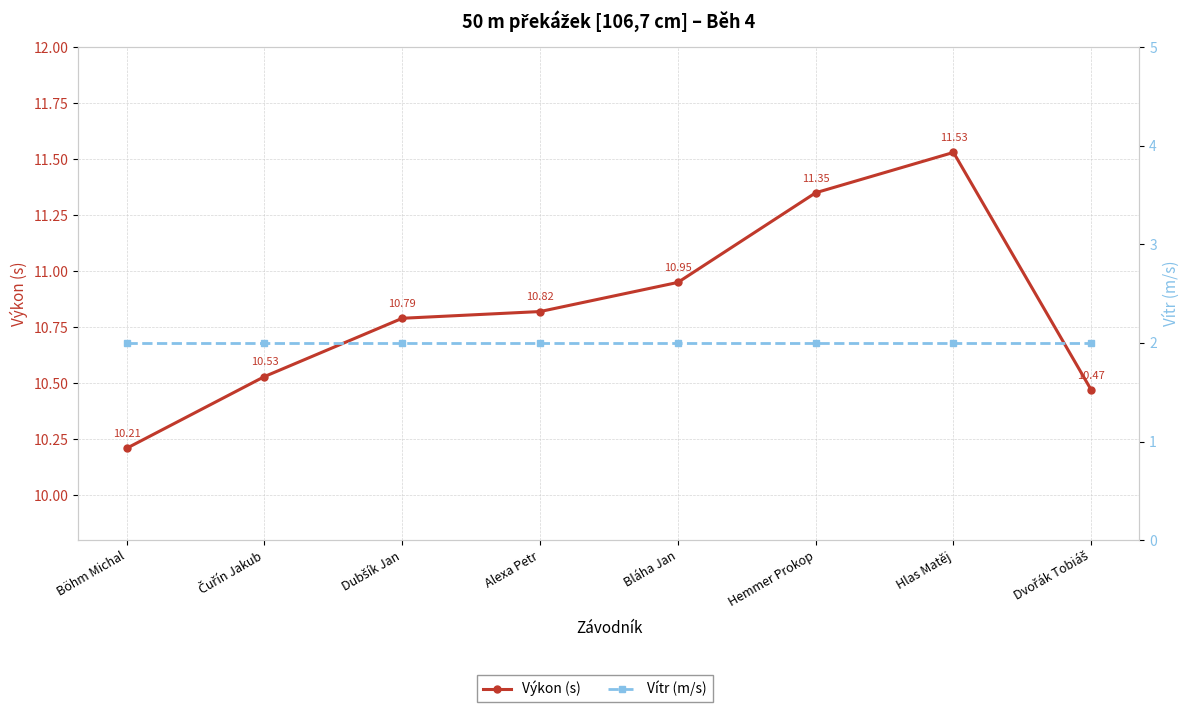

The value of Výkon (s) at Čuřín Jakub is 18.7. True or false?

False